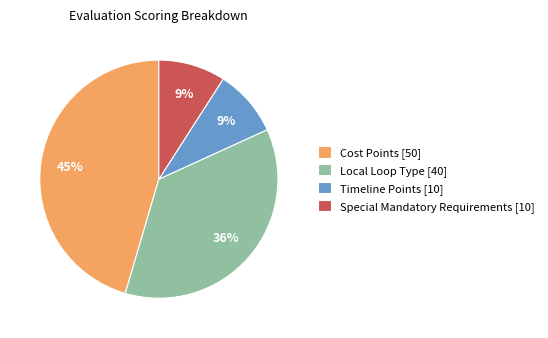

Combined, do Timeline Points [10] and Special Mandatory Requirements [10] account for over 50%?

No